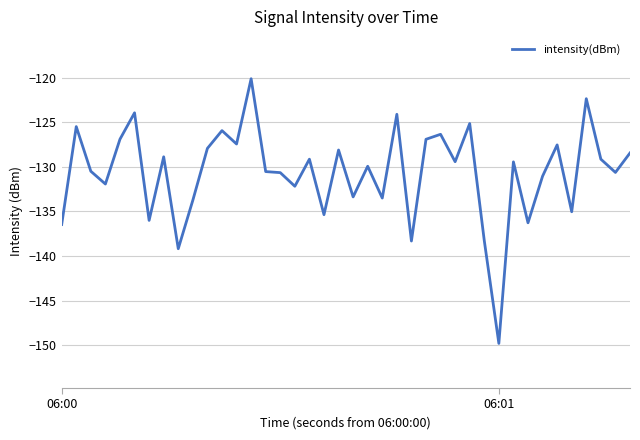

True or false: the data has more than 1 interior local peaks.

True